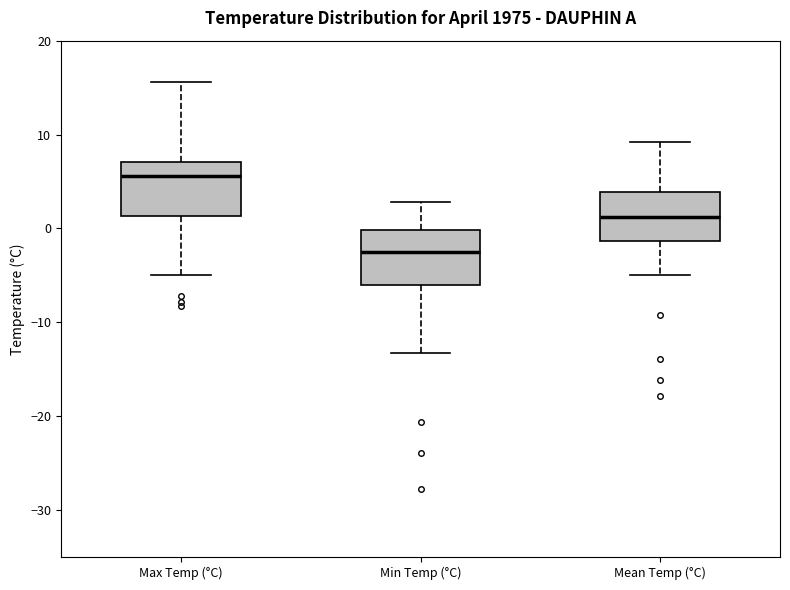

Which box's median line is the highest?

Max Temp (°C)